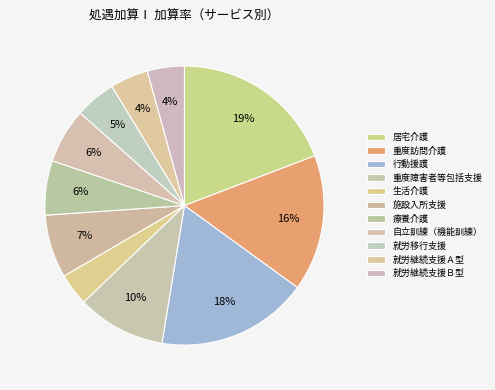

How many slices are in this pie chart?

11